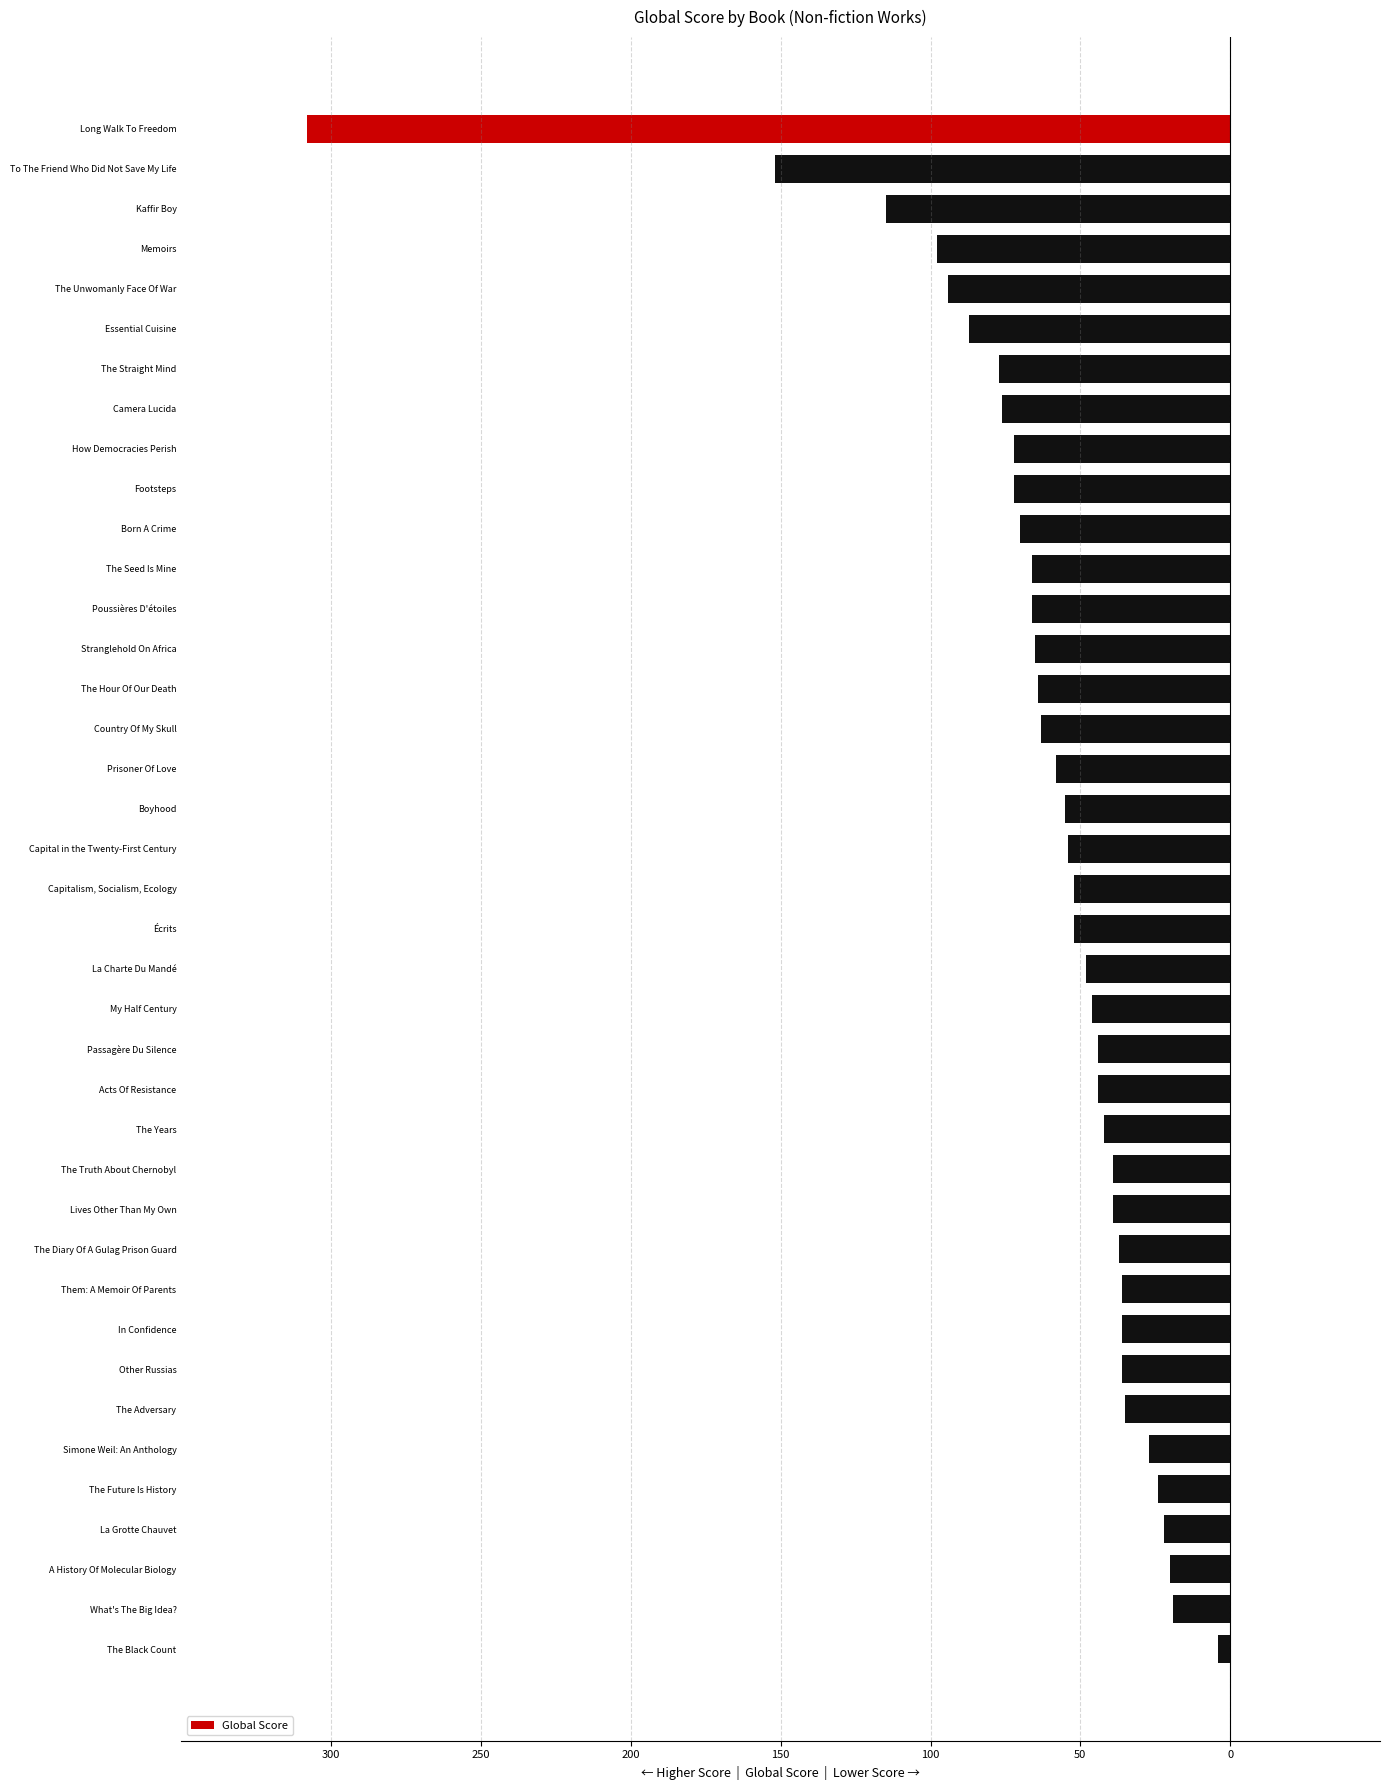

How many data points does each series have?

39